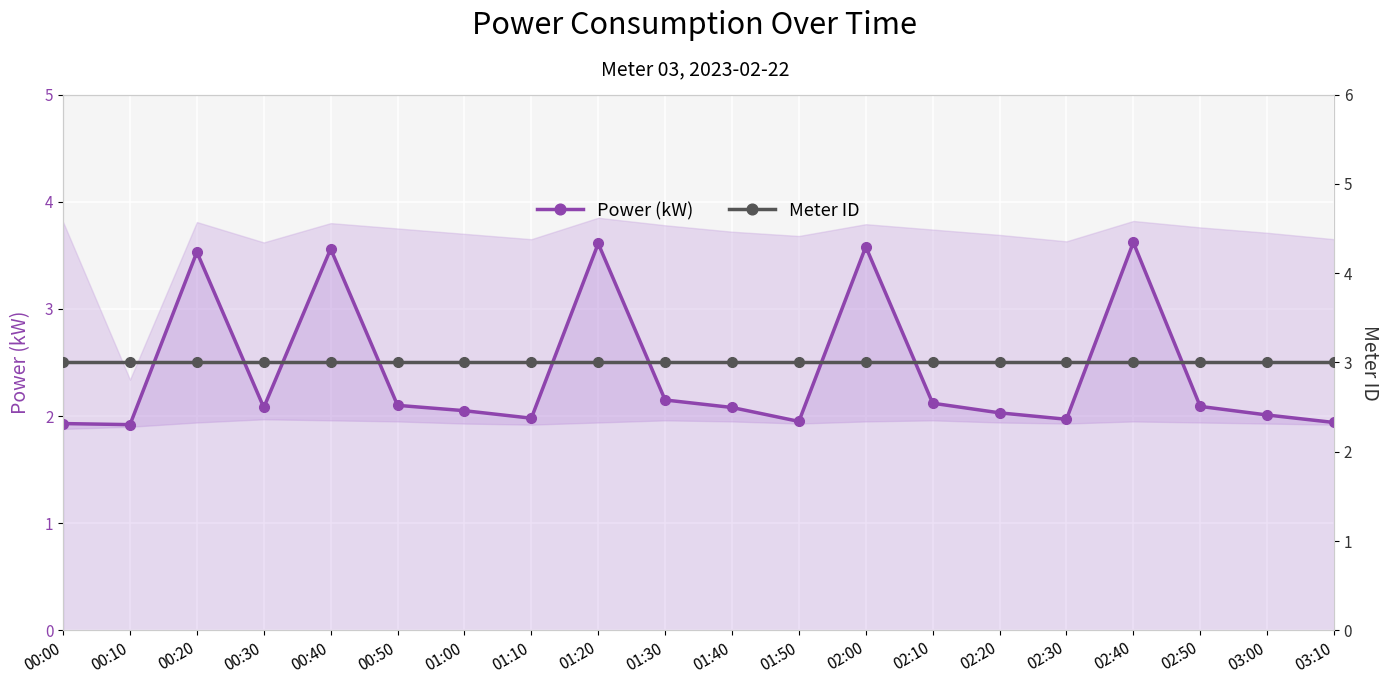

After their last crossing, which series has the higher values: Power (kW) or Meter ID?

Meter ID